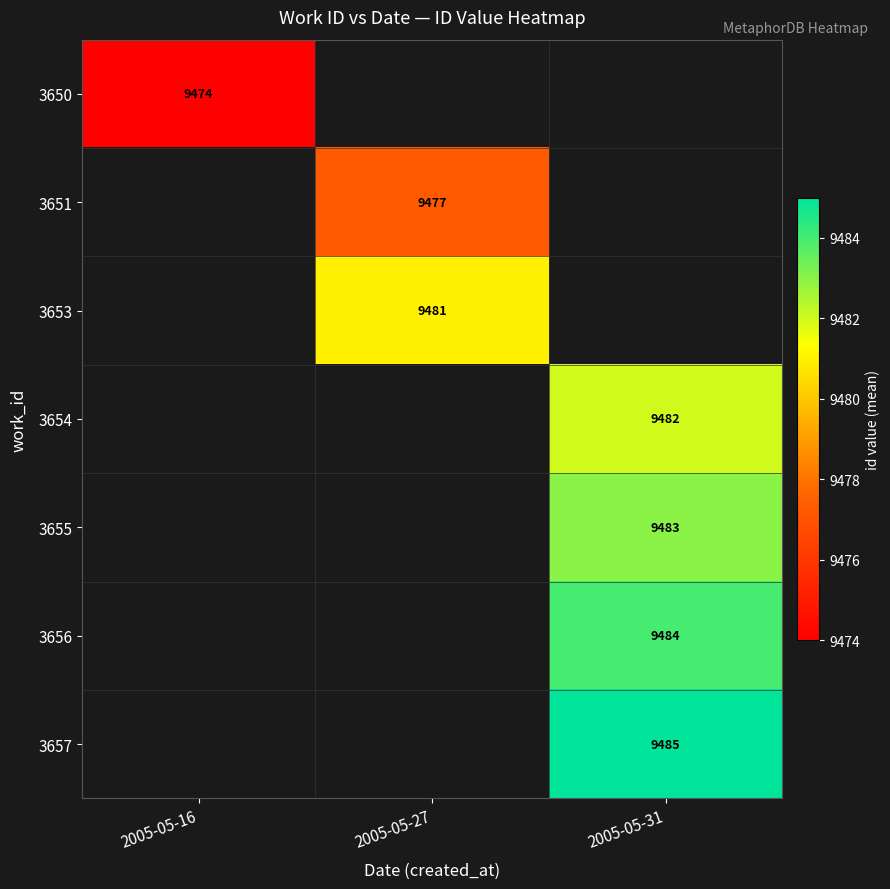

Is it true that 3653 equals 17044 at 2005-05-27?

False